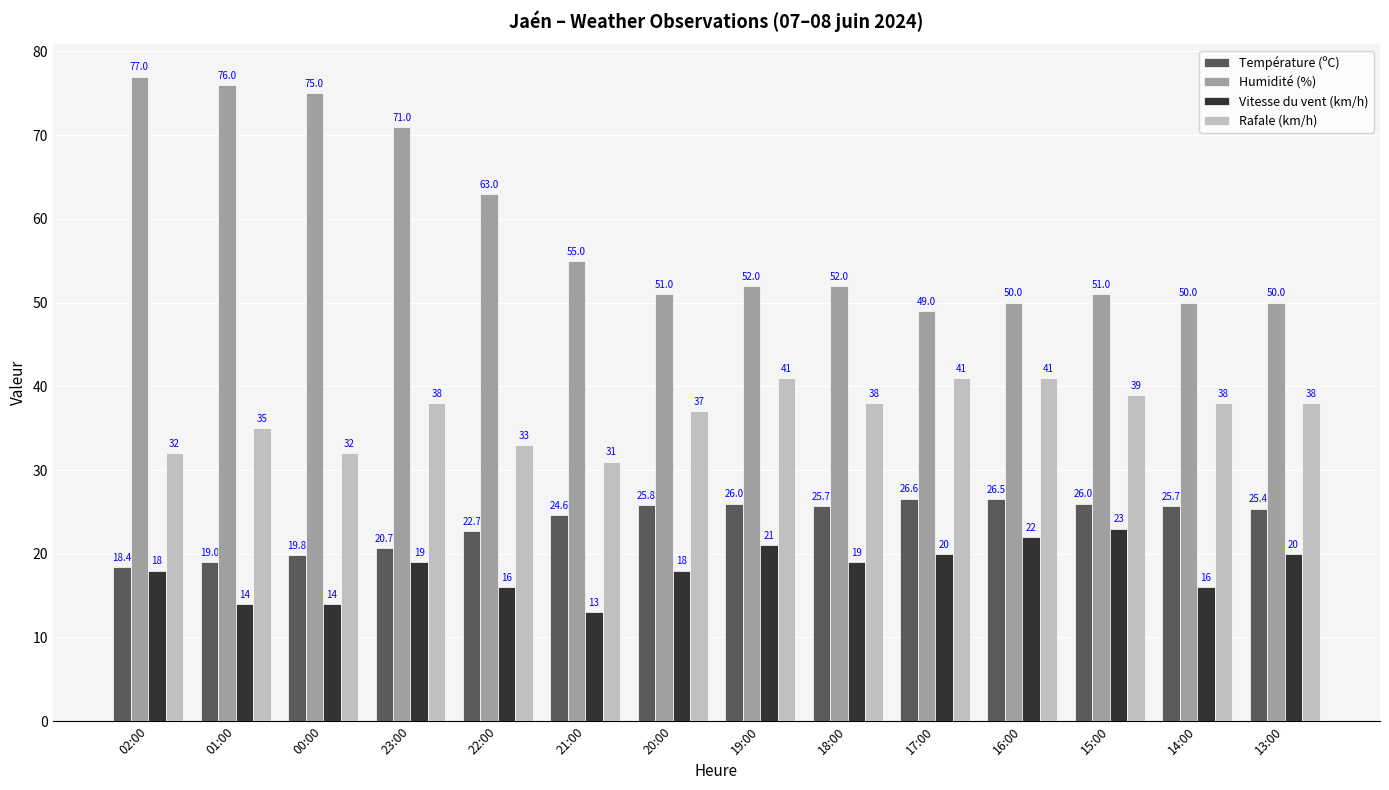

Are the bars grouped side by side (vs. stacked)?

Yes